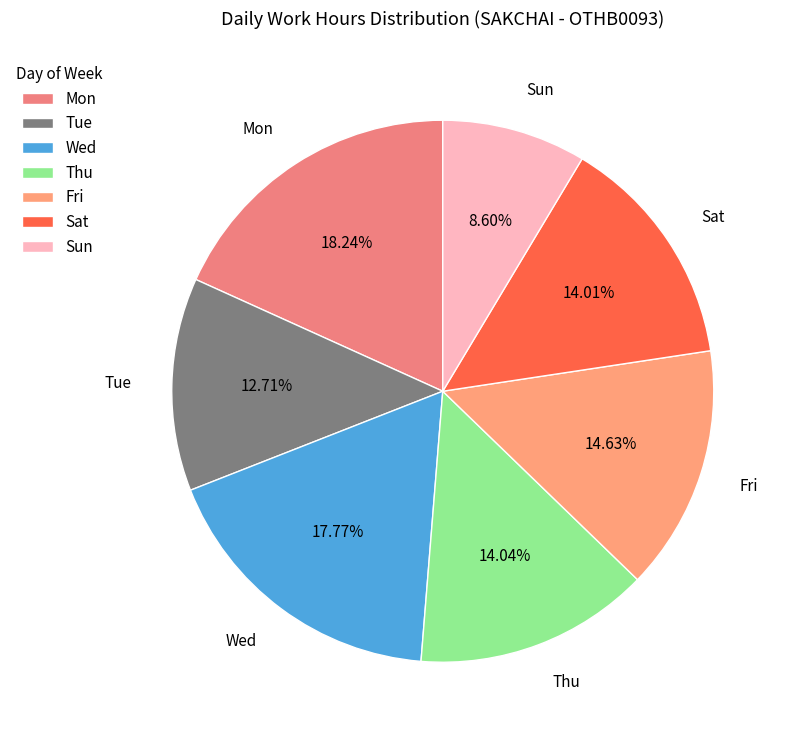

What is the smallest slice in the pie chart?

Sun